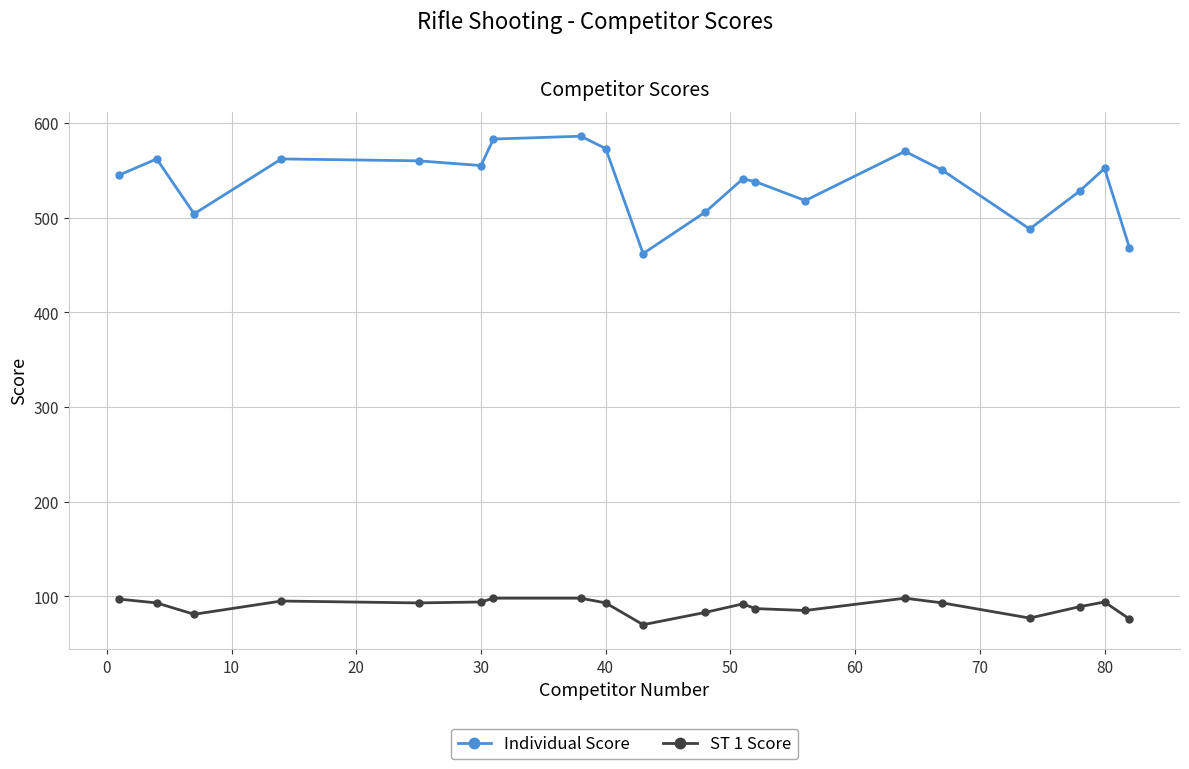

What is the average value of the ST 1 Score series?

89